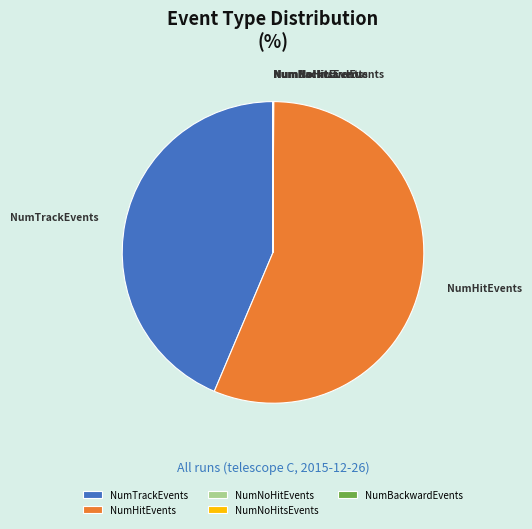

Is there any slice that represents more than half of the pie?

Yes